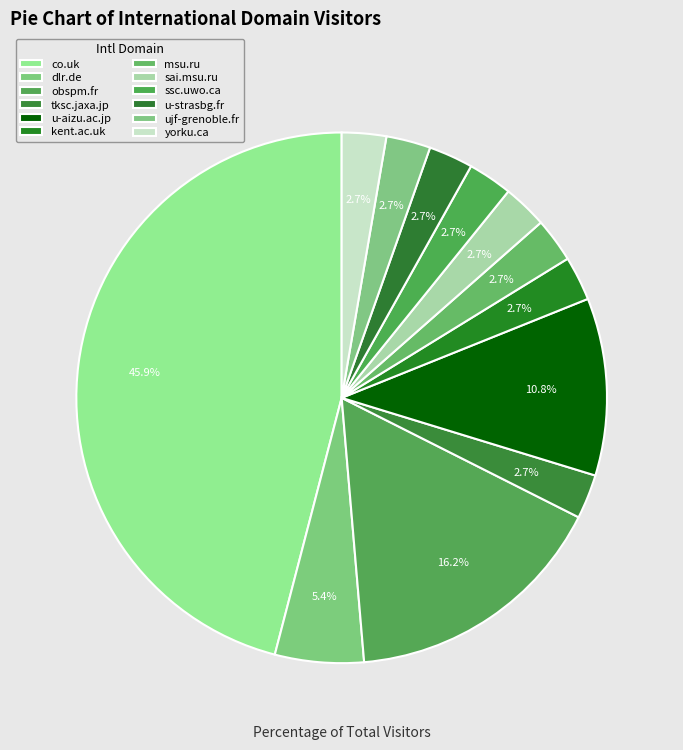

To the nearest percent, what is the difference between the largest and smallest slice percentages?

43%